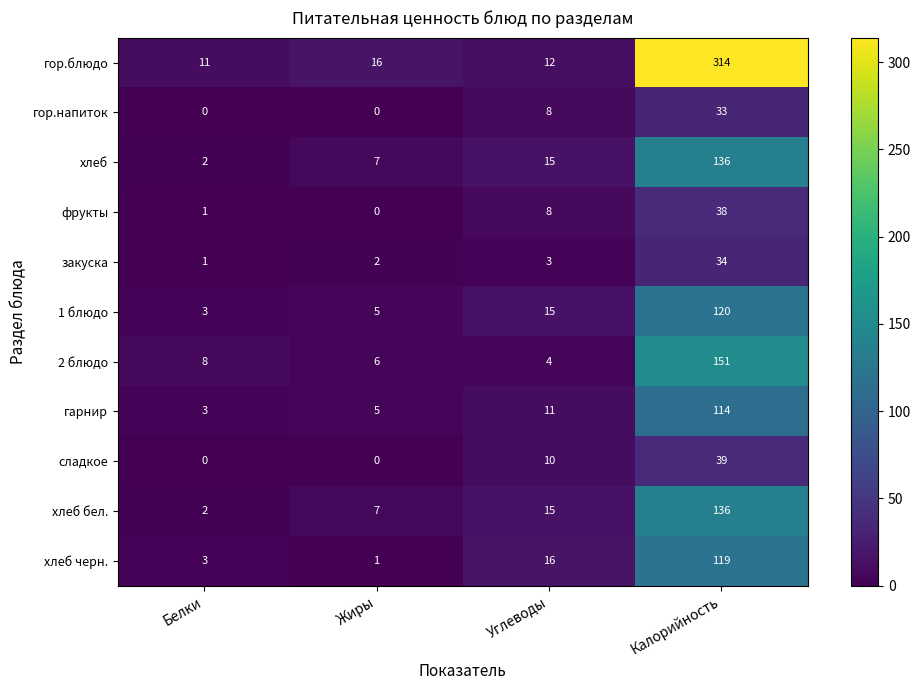

What is the sum of all хлеб черн. values?

139